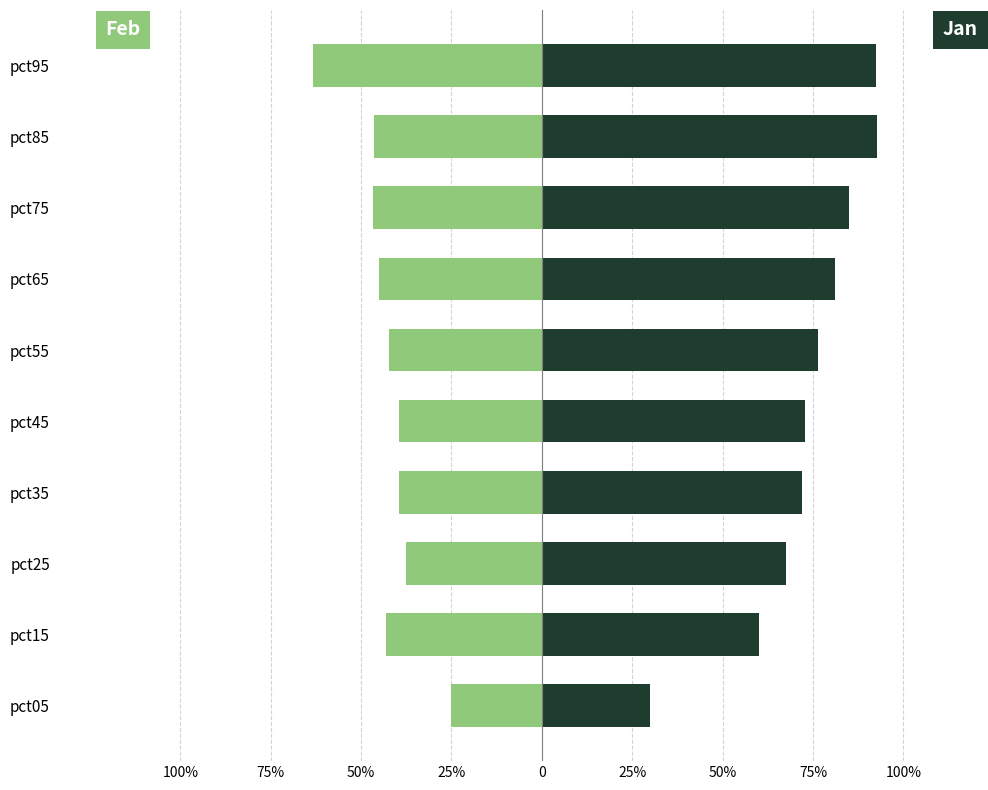

What is the spread (max minus min) of values at pct35?

1.1